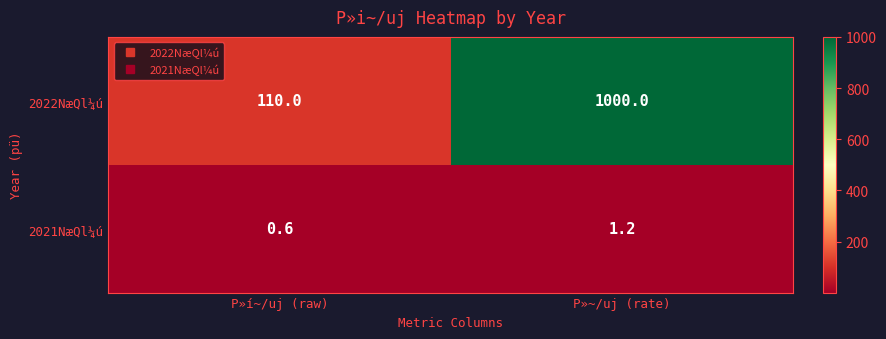

Reading left to right, transcribe all the data shown in this chart.

2022NæQl¼ú: P»í~/uj (raw)=110.0	P»~/uj (rate)=1000.0
2021NæQl¼ú: P»í~/uj (raw)=0.6	P»~/uj (rate)=1.2